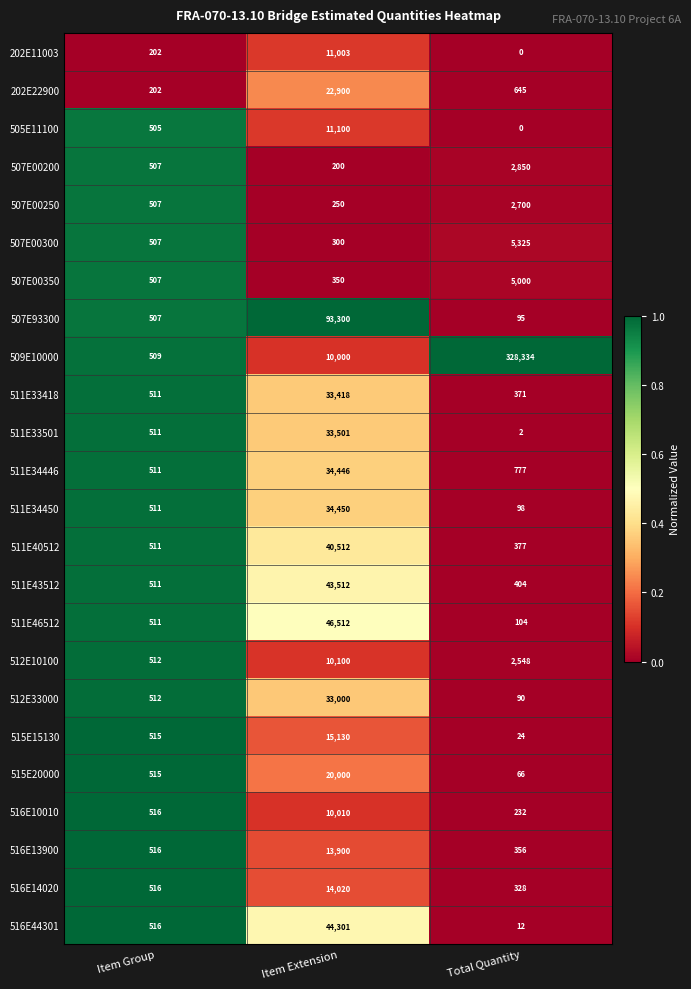

What is the highest value of the 202E11003 series?

11003